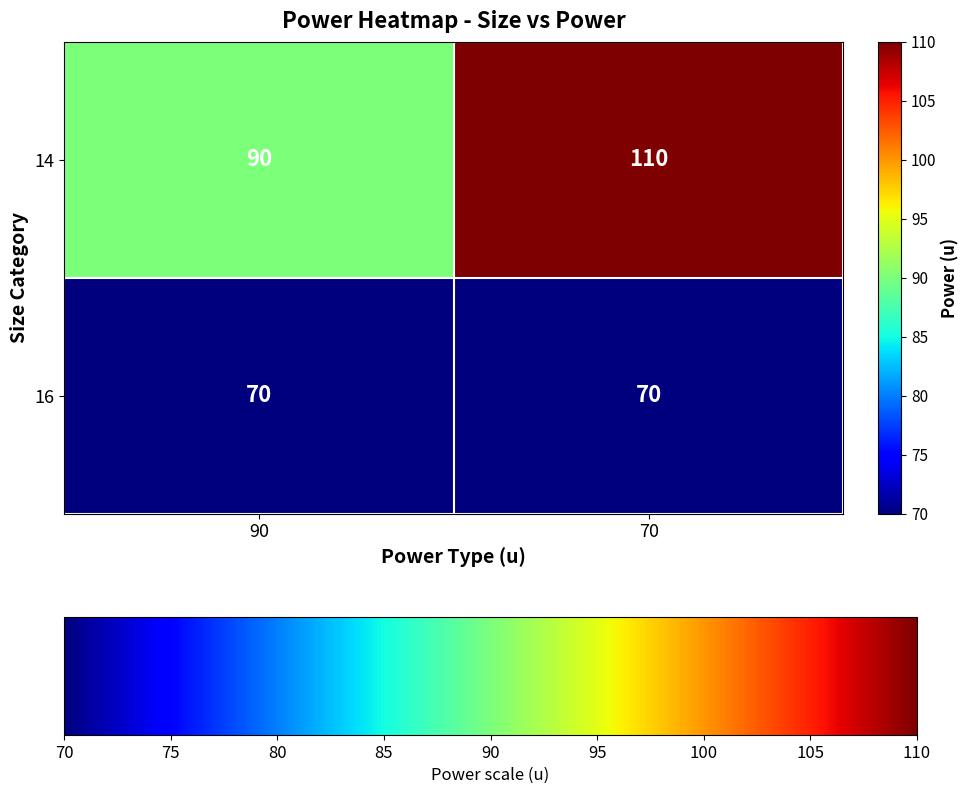

What is the sum of the 14 values at 90 and 70?

200